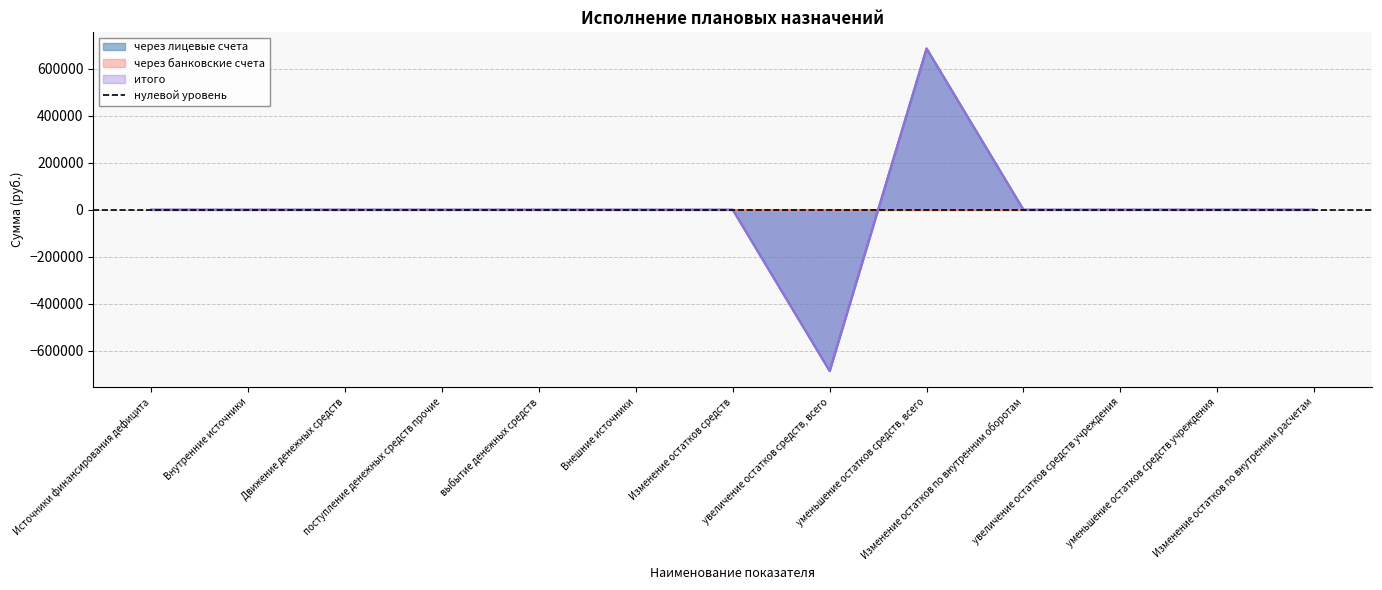

What is the label of the 2nd point from the right?

уменьшение остатков средств учреждения